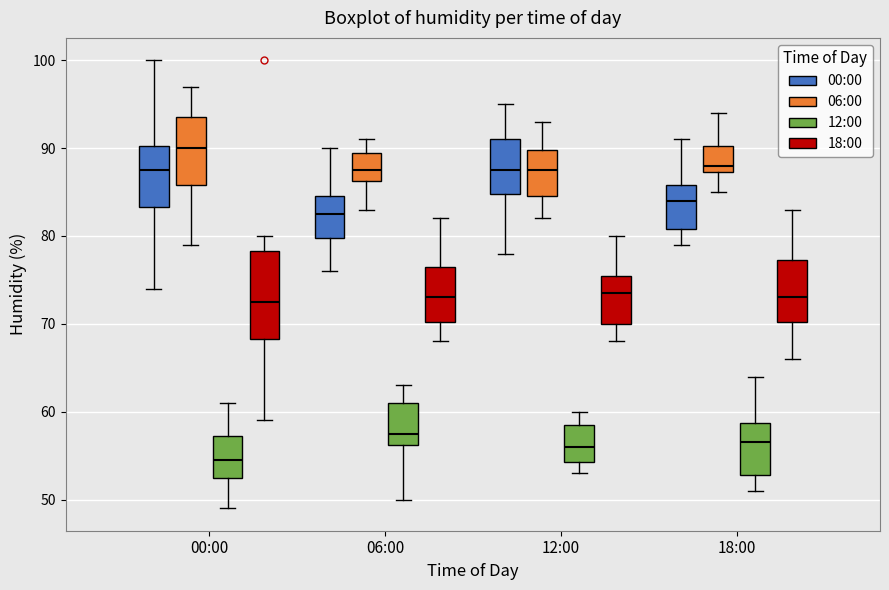

Which box's median line is the highest?

00:00 (06:00)